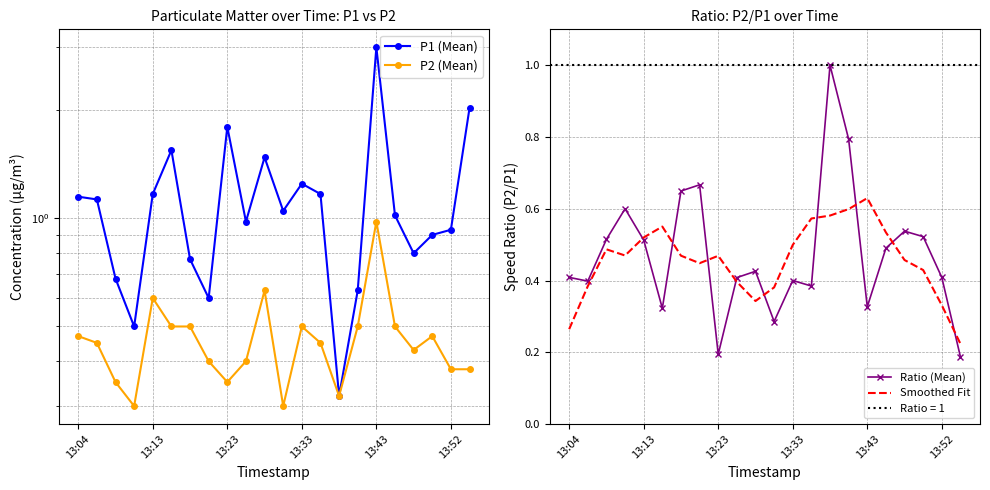

At which label does Smoothed Fit reach its peak?

13:43